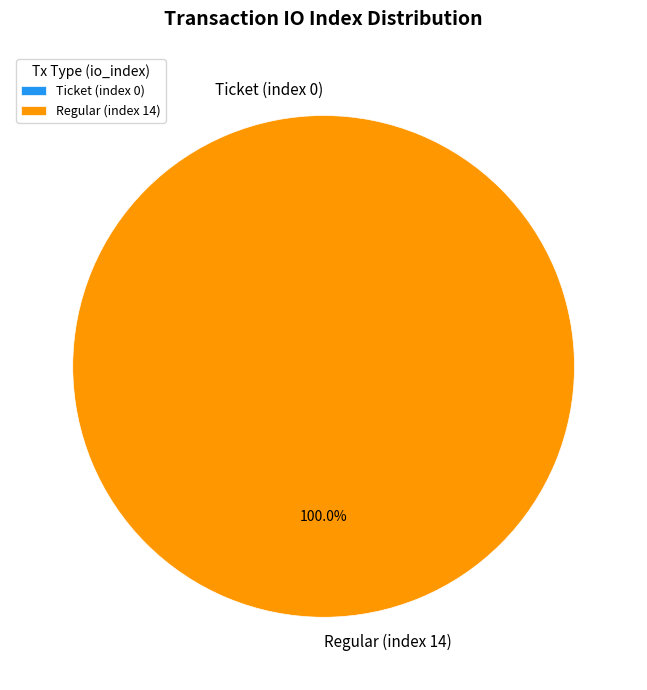

Which category has the biggest portion of the pie?

Regular (index 14)